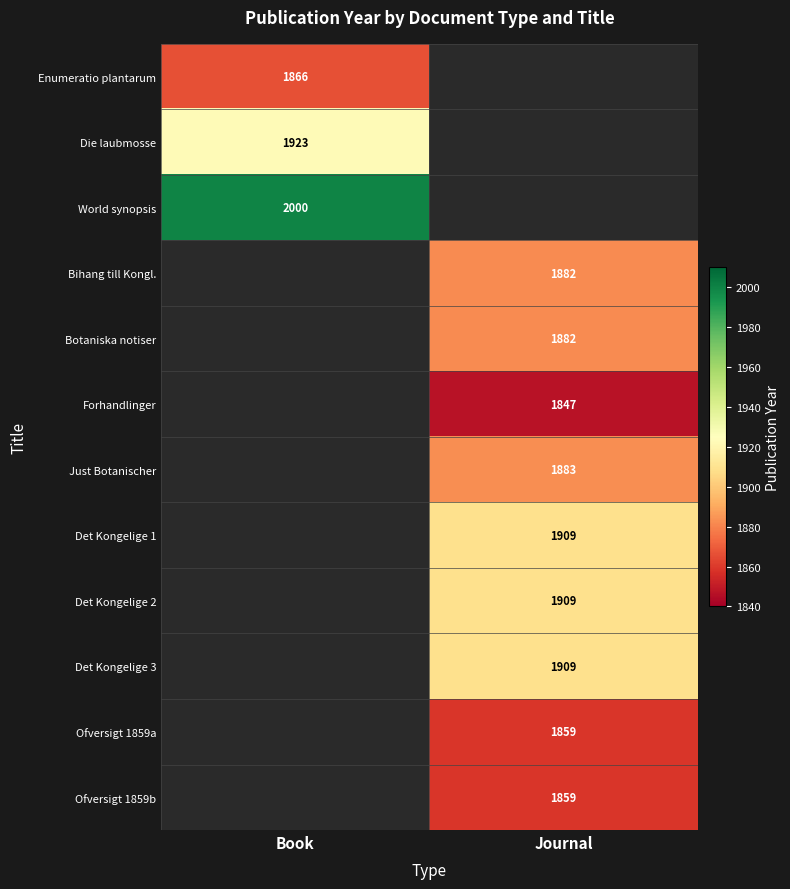

Is it true that World synopsis equals 2000 at Book?

True